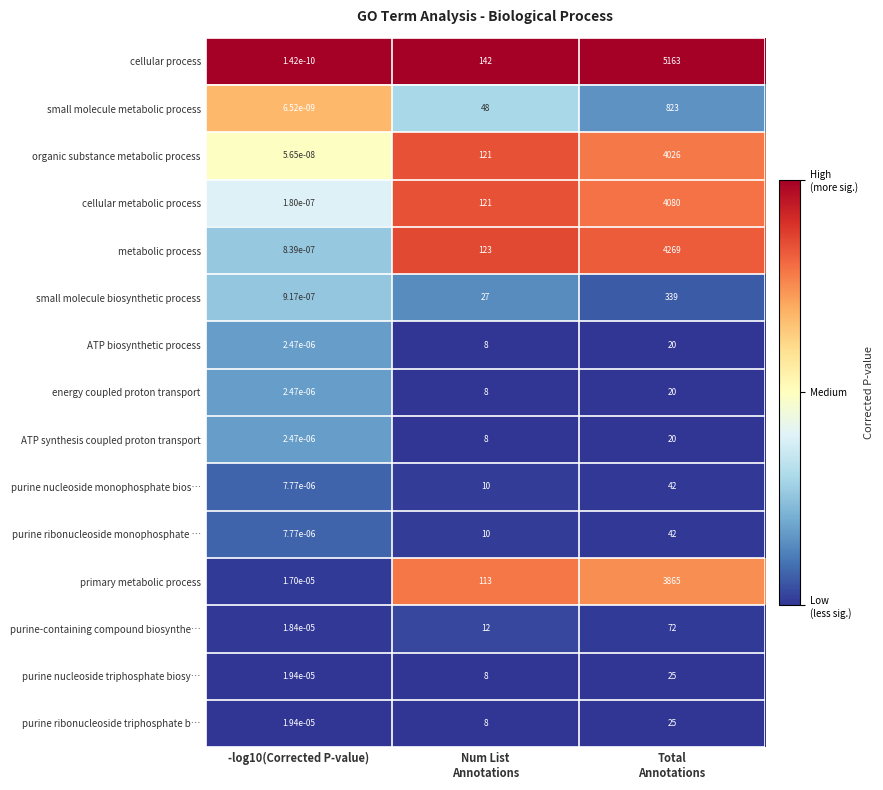

Which series has the largest total across all categories?

cellular process